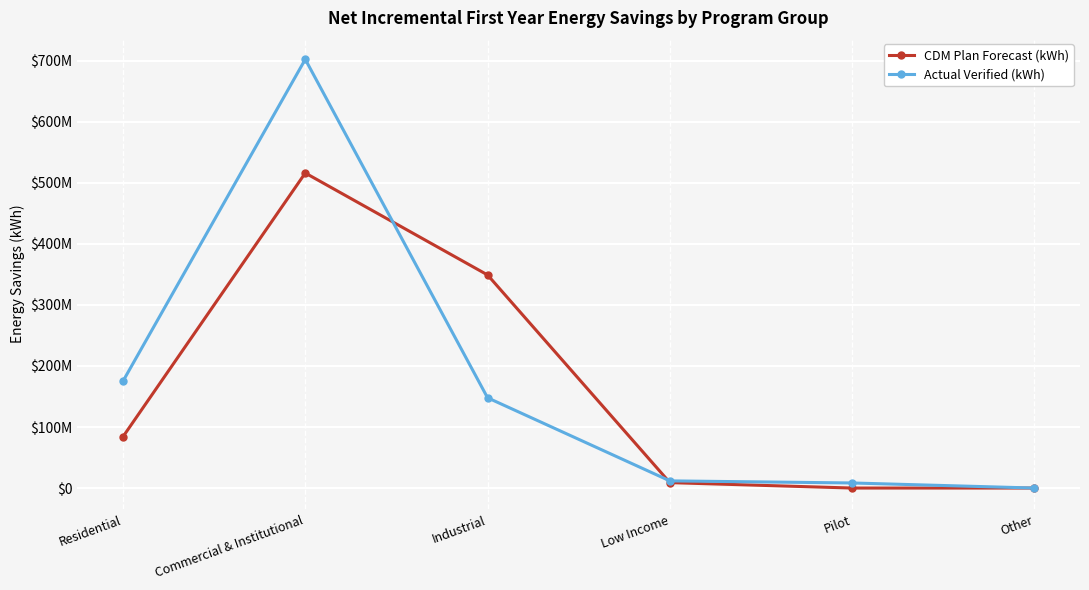

Which series has the widest spread of values?

Actual Verified (kWh)